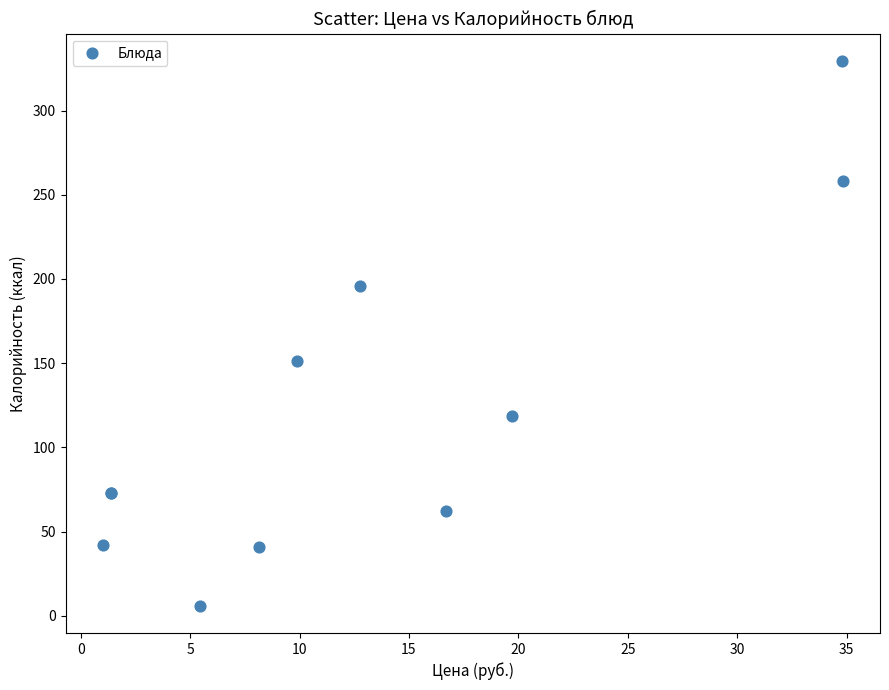

What Y value in the scatter plot is closest to 167?

151.2